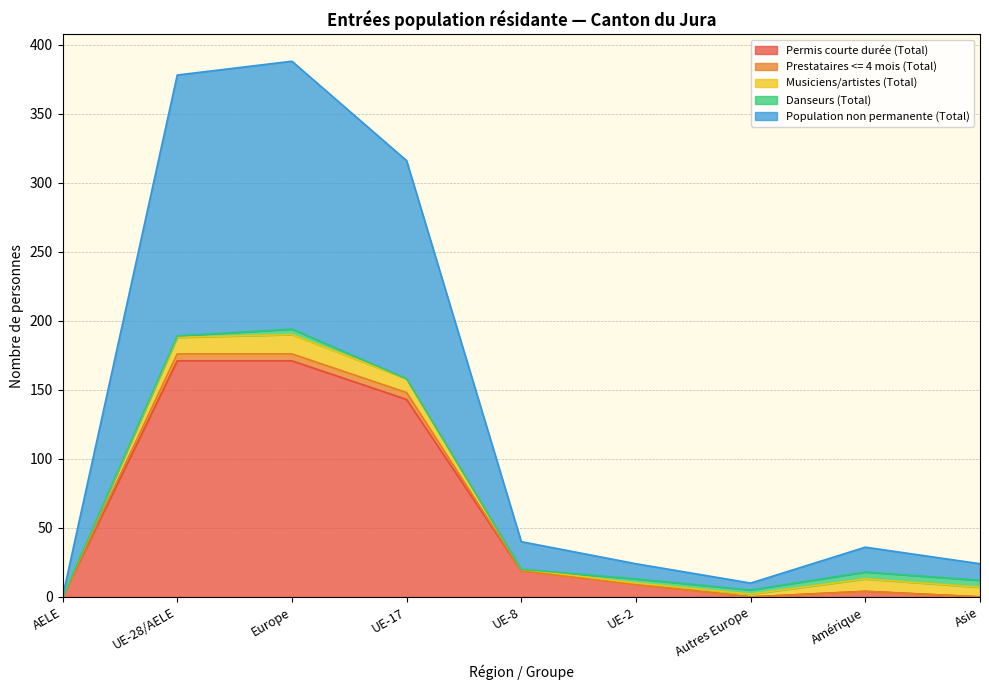

The value of Permis courte durée (Total) at UE-17 is 239. True or false?

False